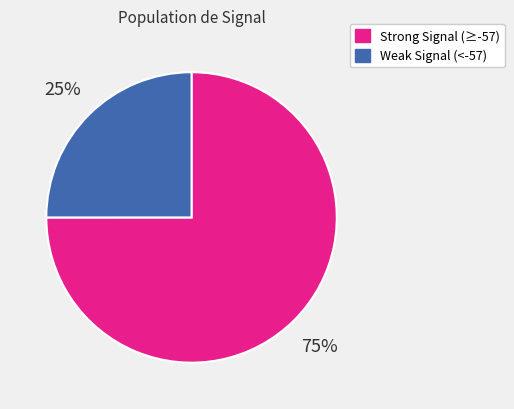

To the nearest percent, what is the difference between the largest and smallest slice percentages?

50%